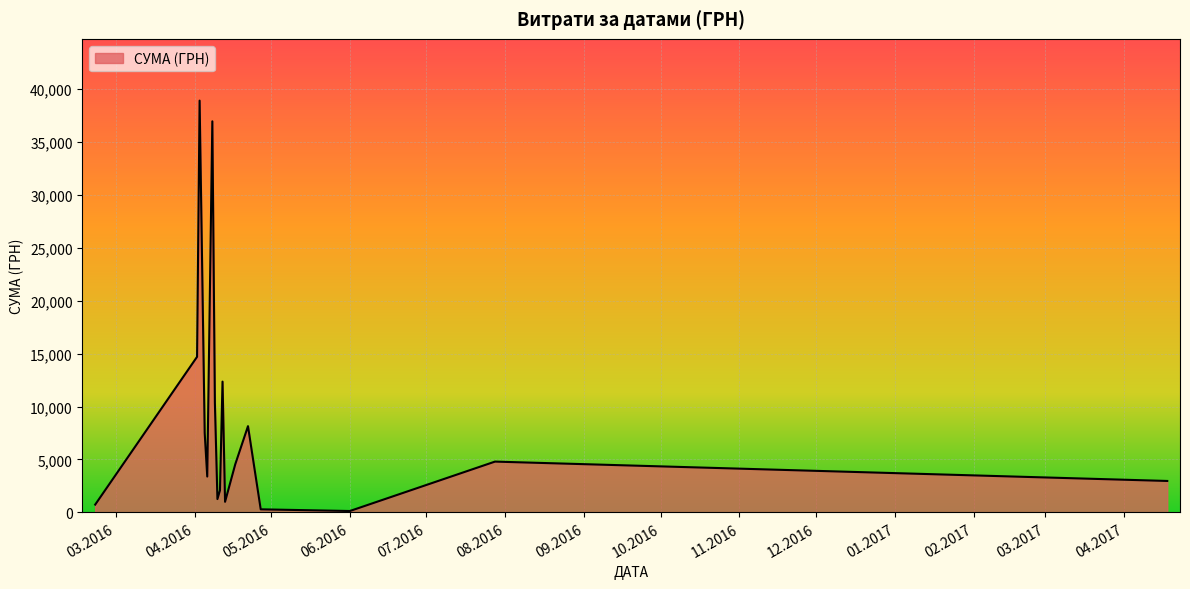

What is the greatest value displayed?

38891.0